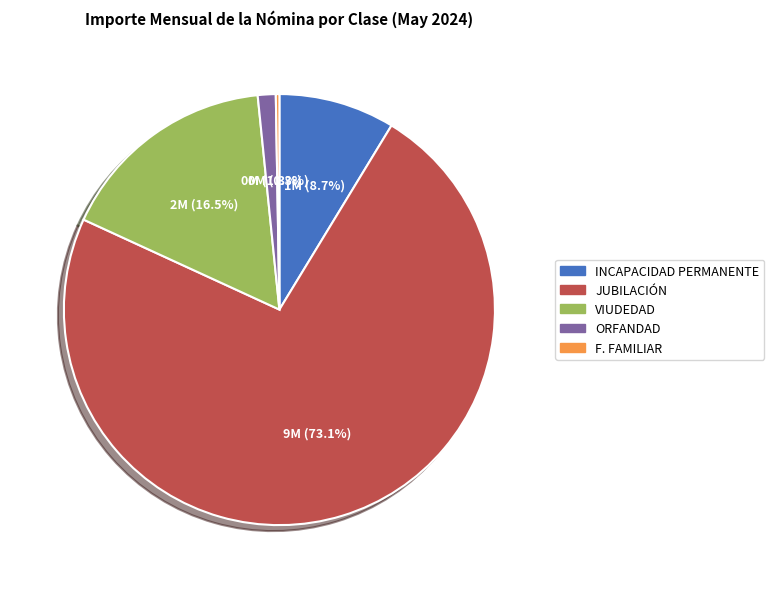

Is the sum of VIUDEDAD and JUBILACIÓN greater than half?

Yes